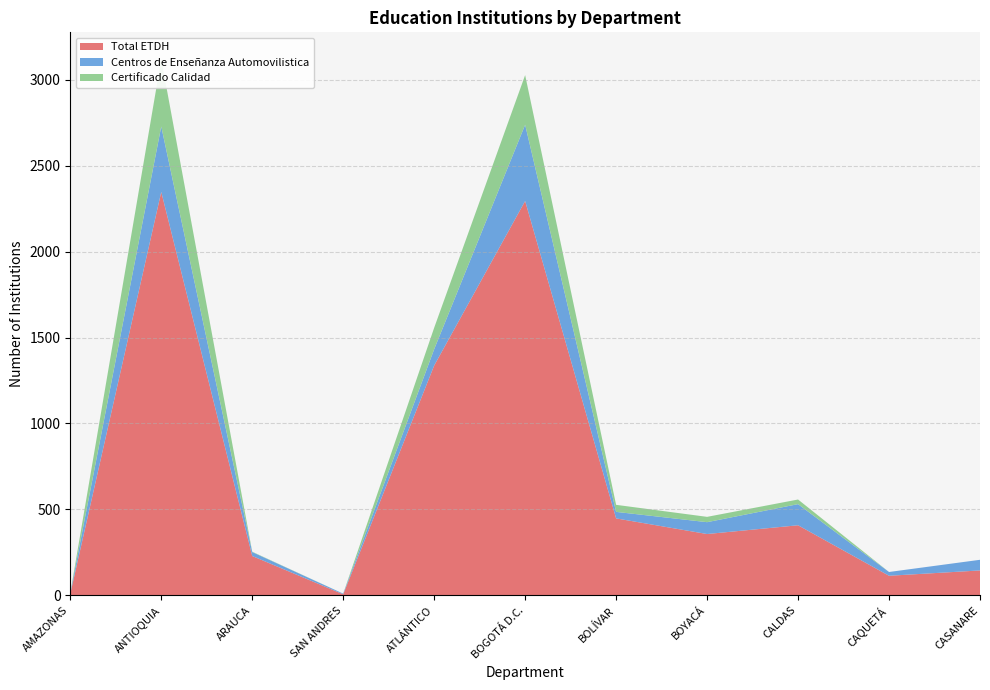

Reading left to right, list all the values displayed in this chart.

Total ETDH: AMAZONAS=8	ANTIOQUIA=2348	ARAUCA=228	SAN ANDRES=5	ATLÁNTICO=1337	BOGOTÁ D.C.=2295	BOLÍVAR=447	BOYACÁ=356	CALDAS=407	CAQUETÁ=113	CASANARE=144
Centros de Enseñanza Automovilistica: AMAZONAS=4	ANTIOQUIA=381	ARAUCA=23	SAN ANDRES=4	ATLÁNTICO=95	BOGOTÁ D.C.=444	BOLÍVAR=38	BOYACÁ=69	CALDAS=123	CAQUETÁ=22	CASANARE=62
Certificado Calidad: AMAZONAS=0	ANTIOQUIA=392	ARAUCA=2	SAN ANDRES=0	ATLÁNTICO=125	BOGOTÁ D.C.=289	BOLÍVAR=41	BOYACÁ=31	CALDAS=27	CAQUETÁ=0	CASANARE=0